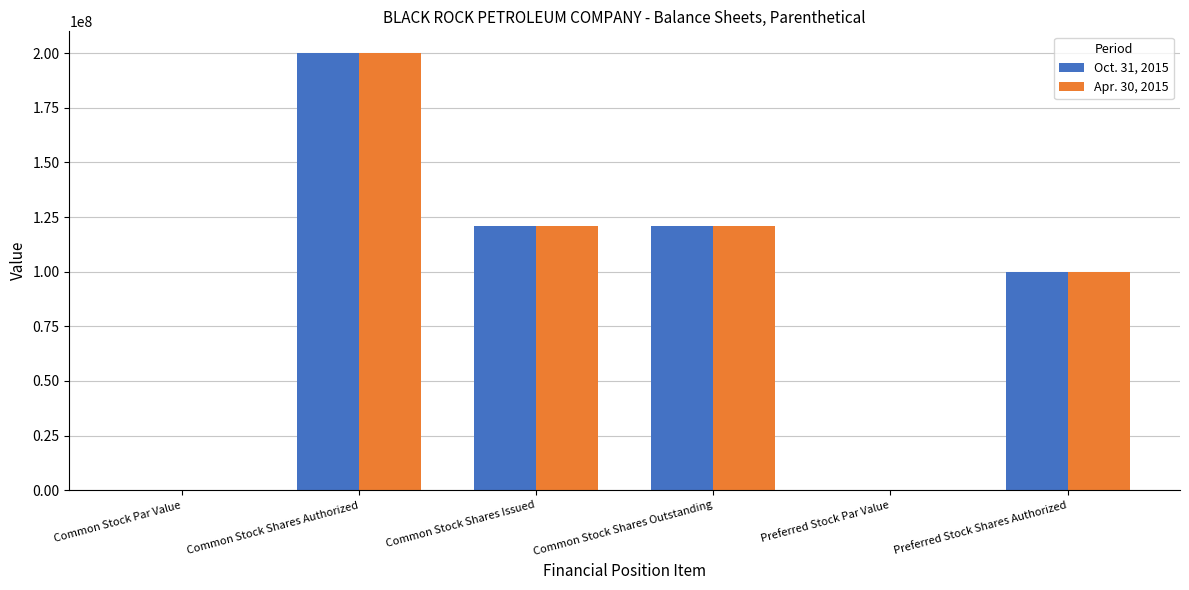

What is the total value across all series at Common Stock Shares Issued?

241700000.0